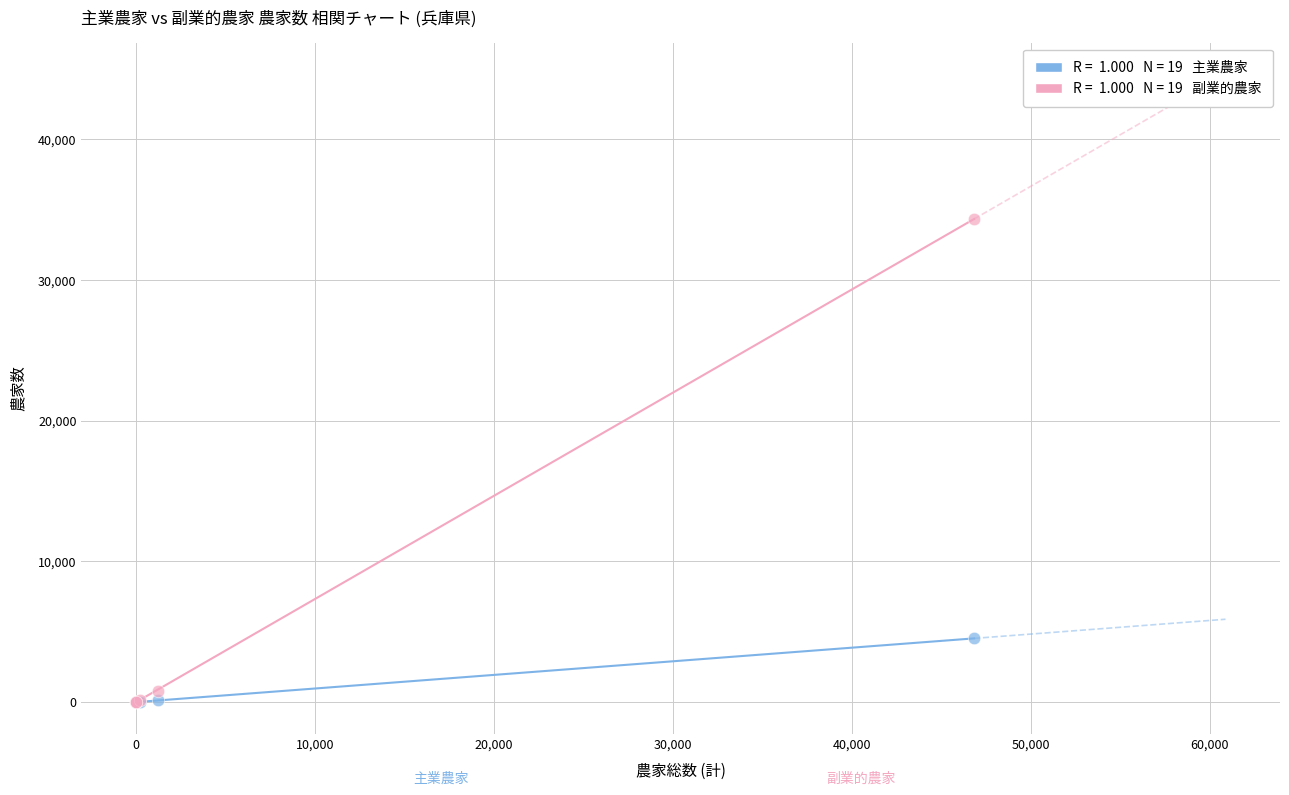

Across all series, what Y value is closest to 17164?

4530